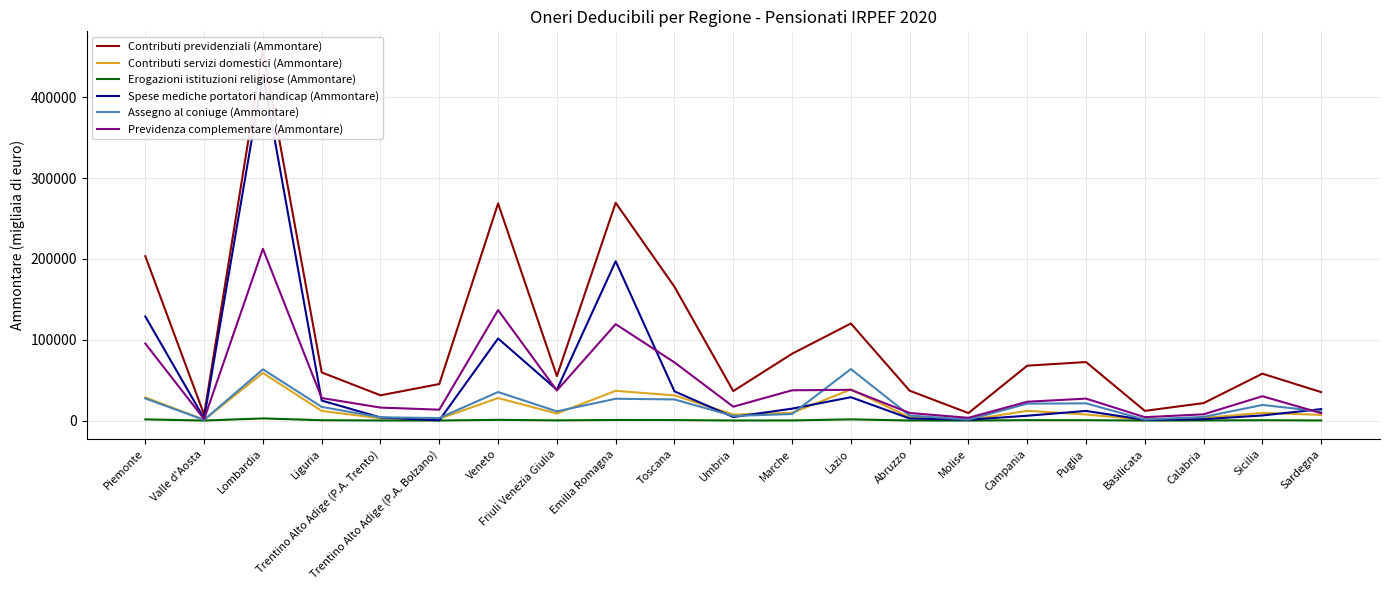

At which category does Previdenza complementare (Ammontare) reach its first local valley?

Valle d'Aosta